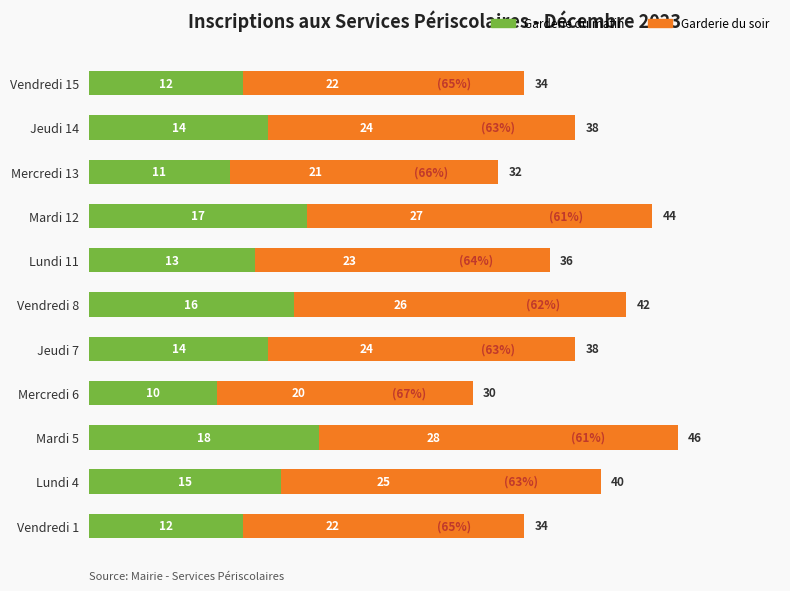

What is the total value across all series at Mercredi 13?

32